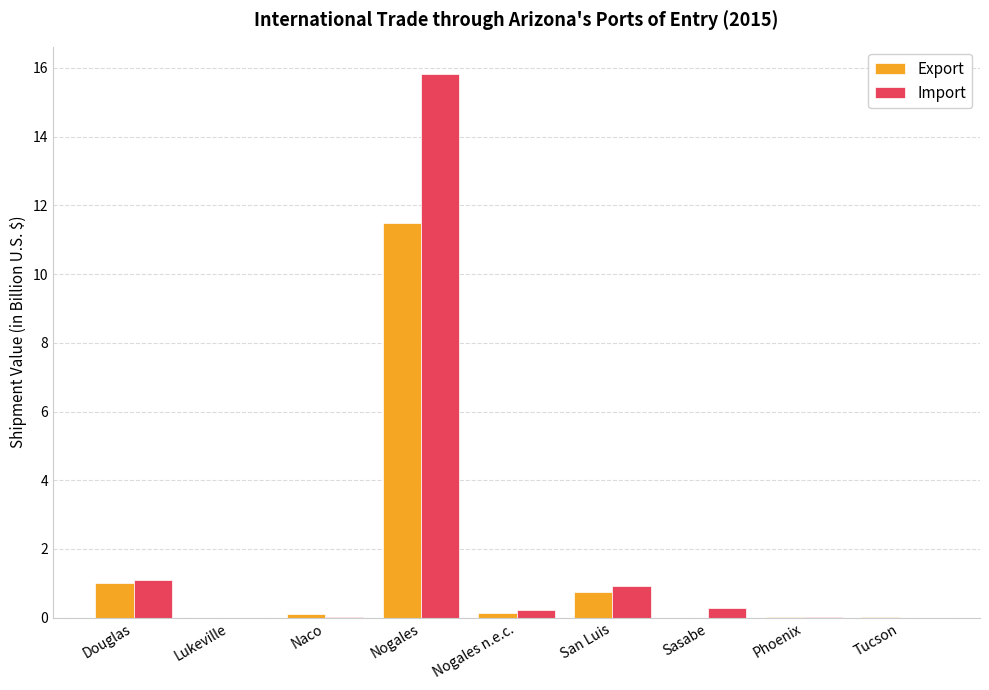

Does the chart contain stacked bars?

No